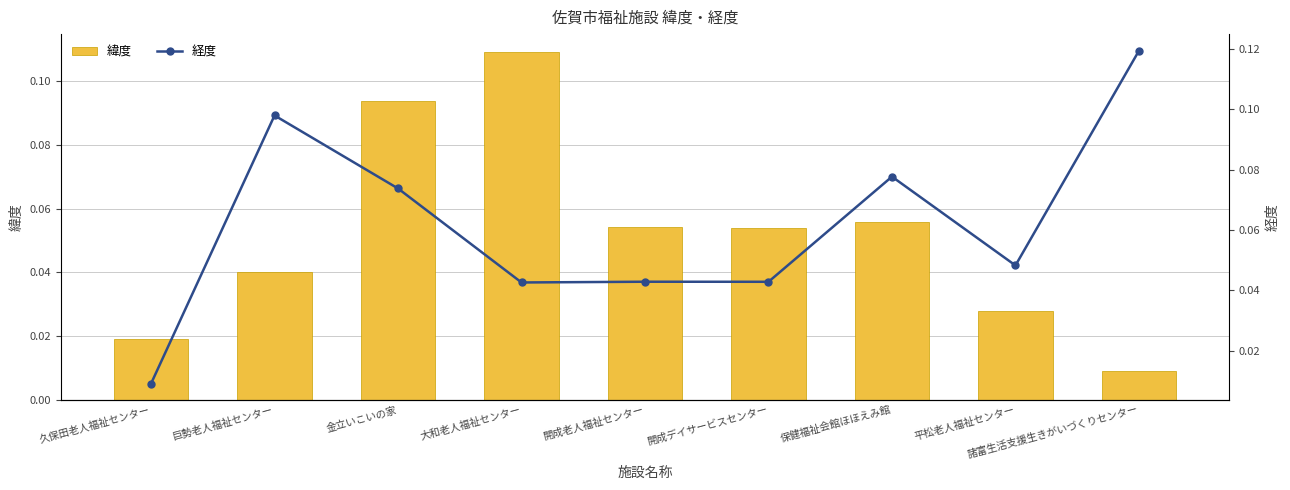

What is the label of the 1st bar from the right?

諸富生活支援生きがいづくりセンター